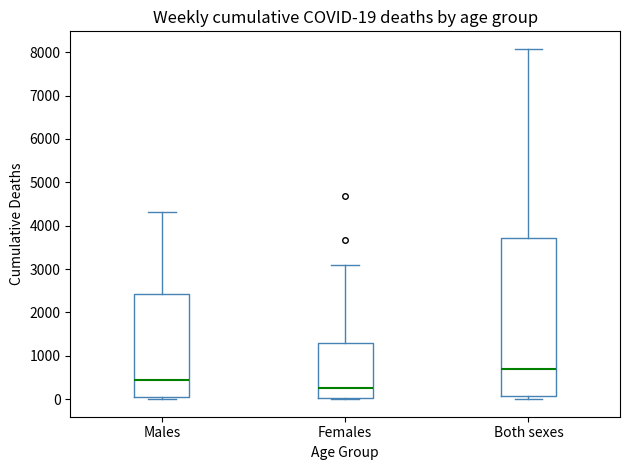

Comparing the boxes themselves (not the whiskers), which one is the tallest?

Both sexes